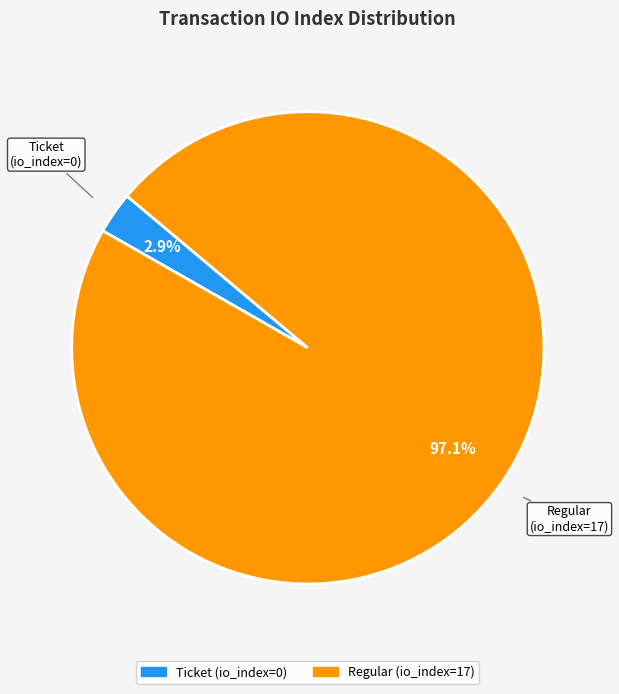

Which slice represents more than half of the pie?

Regular